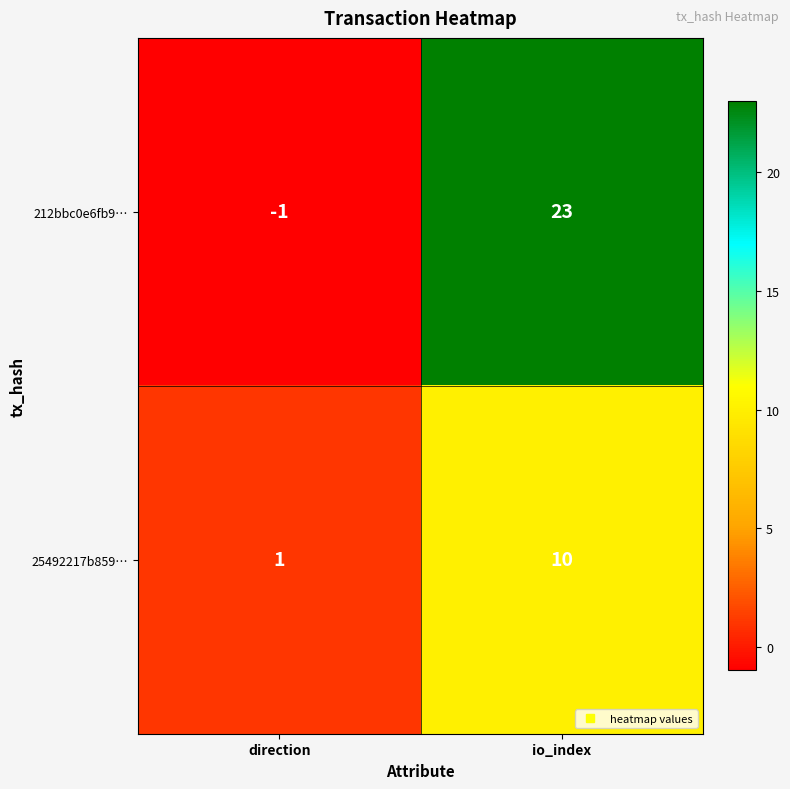

What is the sum of all 25492217b859… values?

11